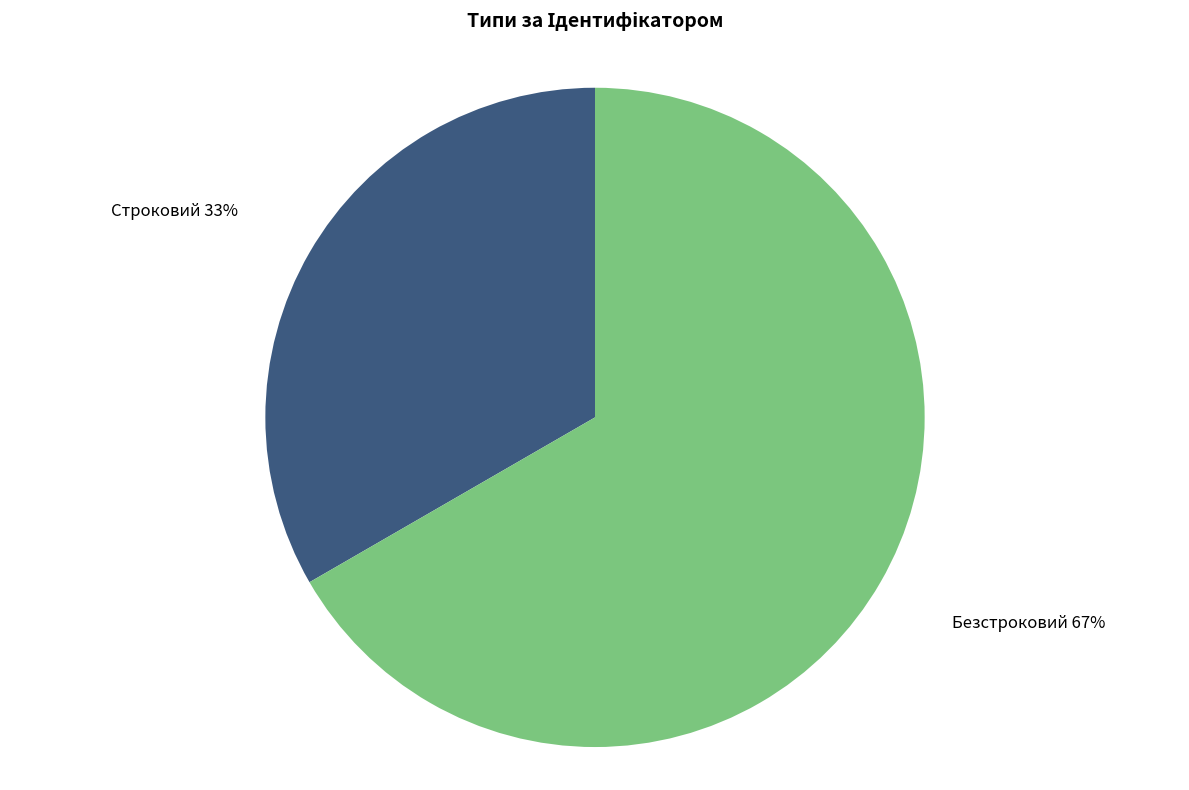

Is there any slice that represents more than half of the pie?

Yes